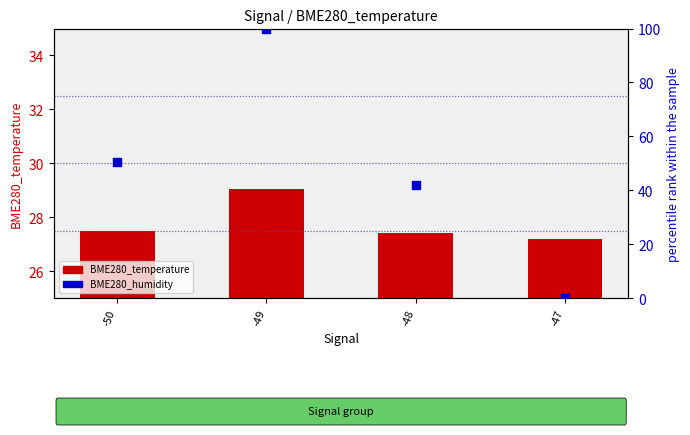

What is the total value across all series at -48?

69.4